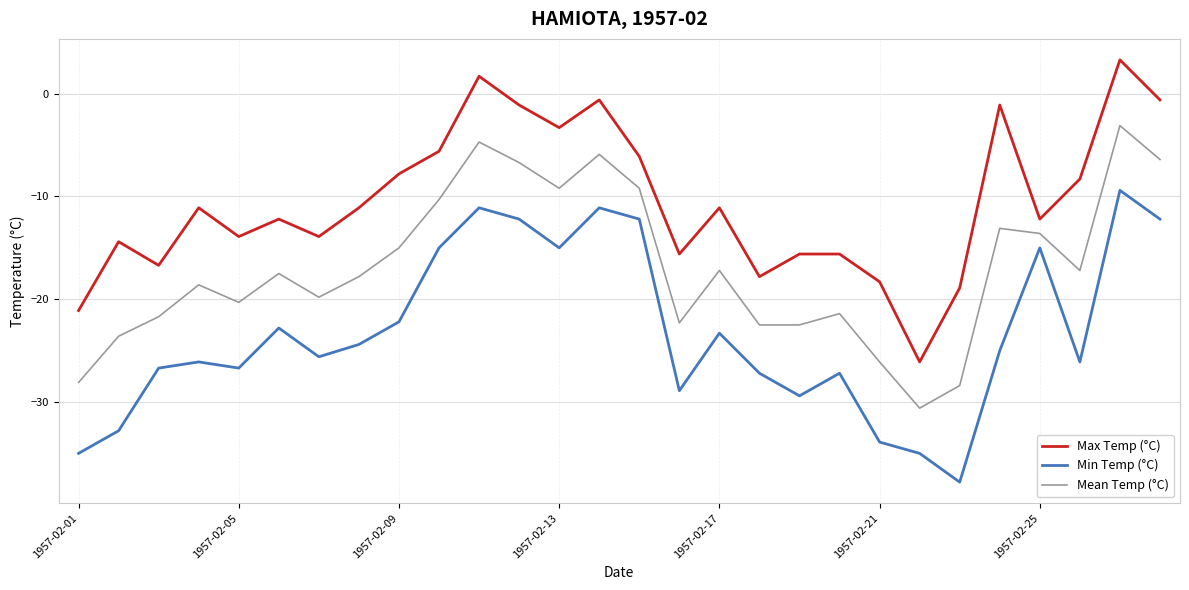

Which series has the largest total across all categories?

Max Temp (°C)